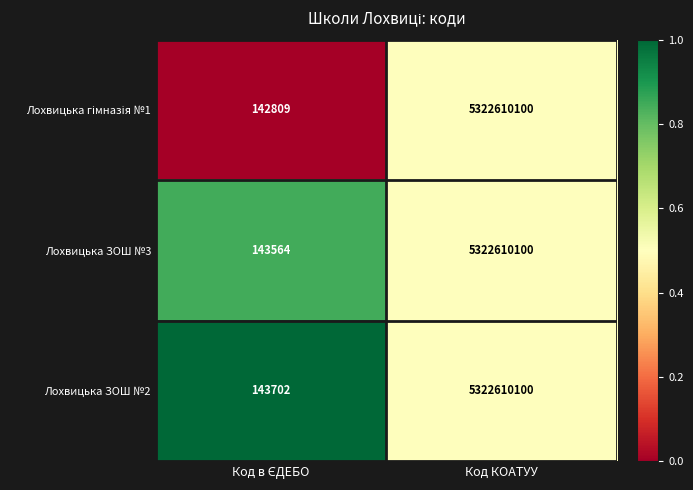

Which series has the largest total across all categories?

Лохвицька ЗОШ №2